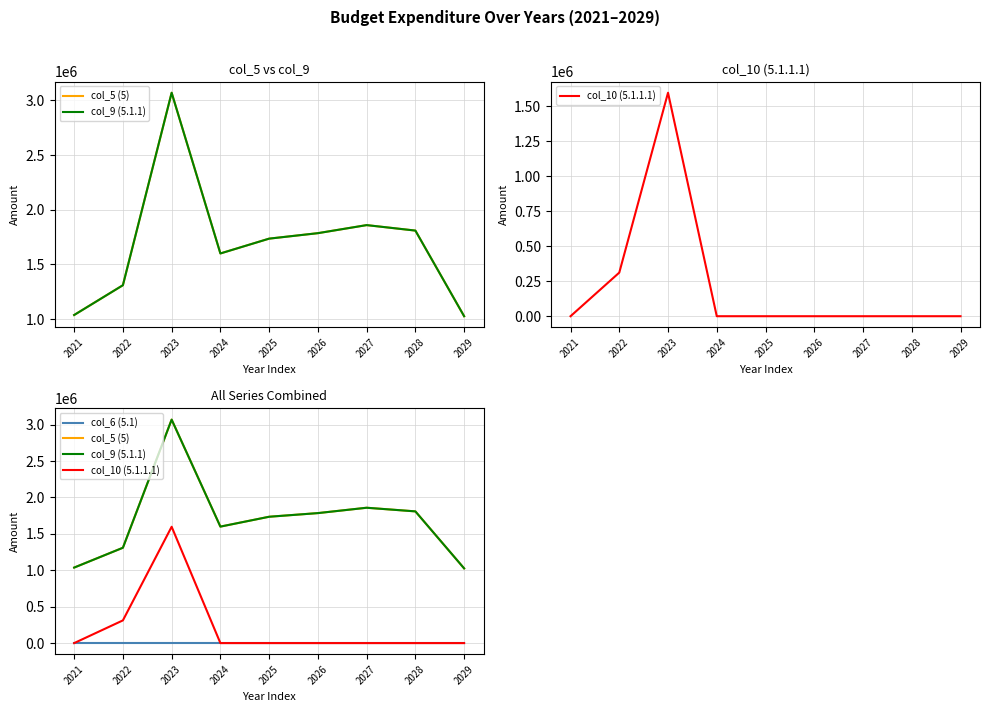

The col_6 (5.1) series shows 0.0 at 2025. True or false?

True